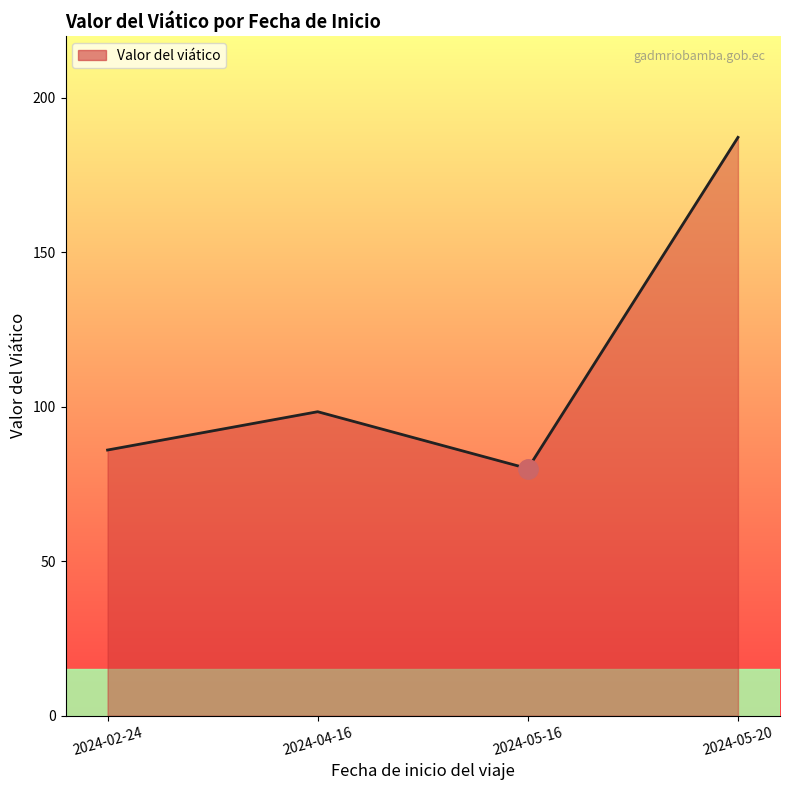

Rank the categories by value from lowest to highest.

2024-05-16, 2024-02-24, 2024-04-16, 2024-05-20